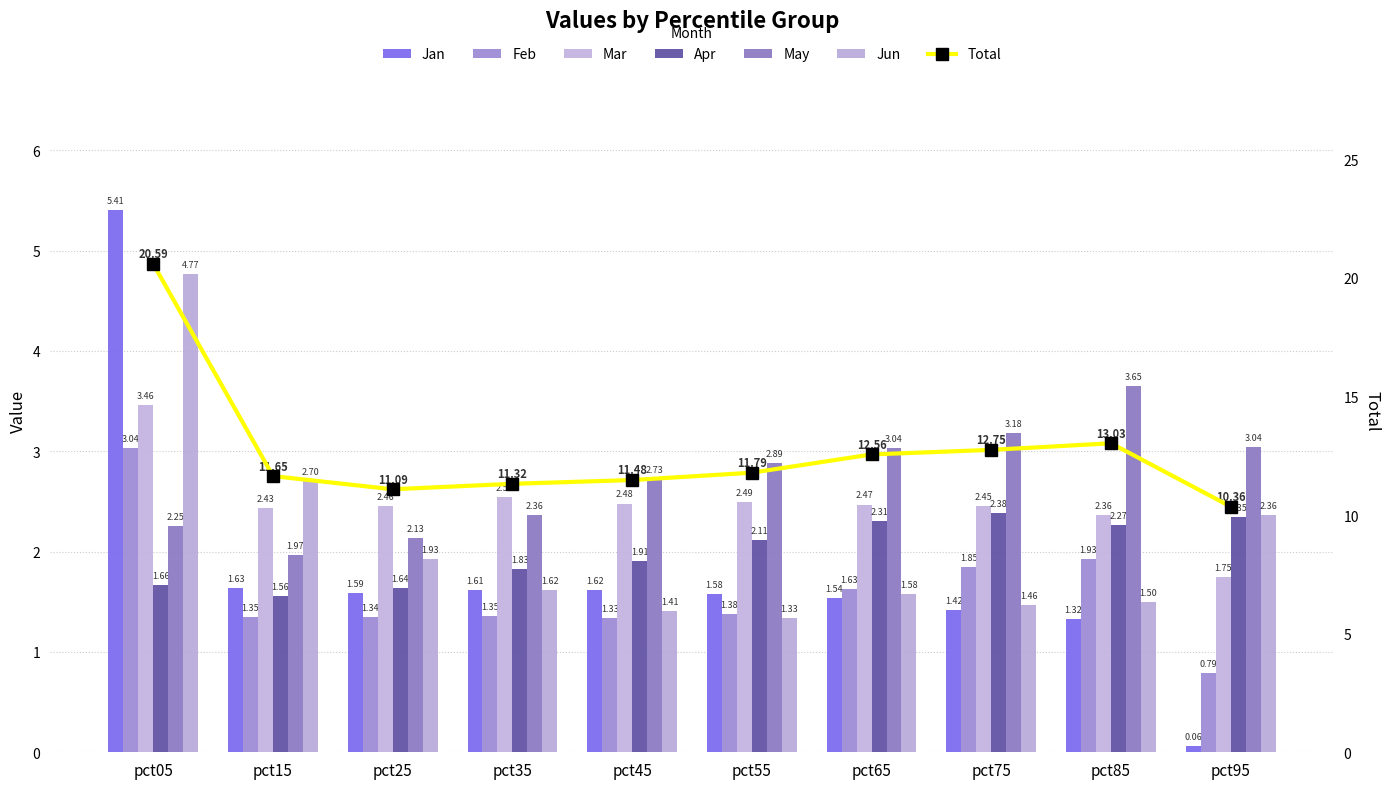

Which series has the widest spread of values?

Jan